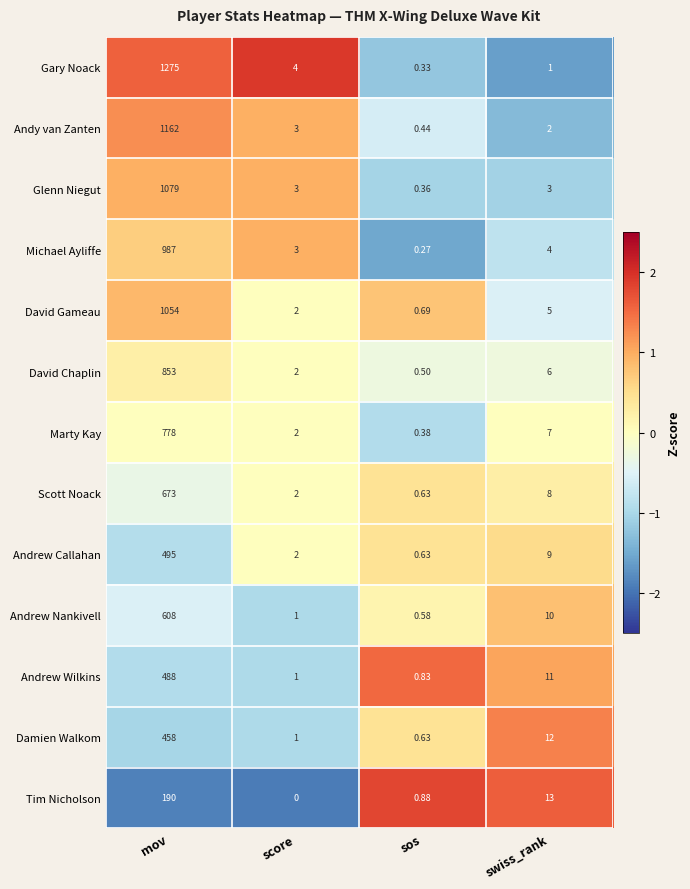

Which series has the largest total across all categories?

Gary Noack